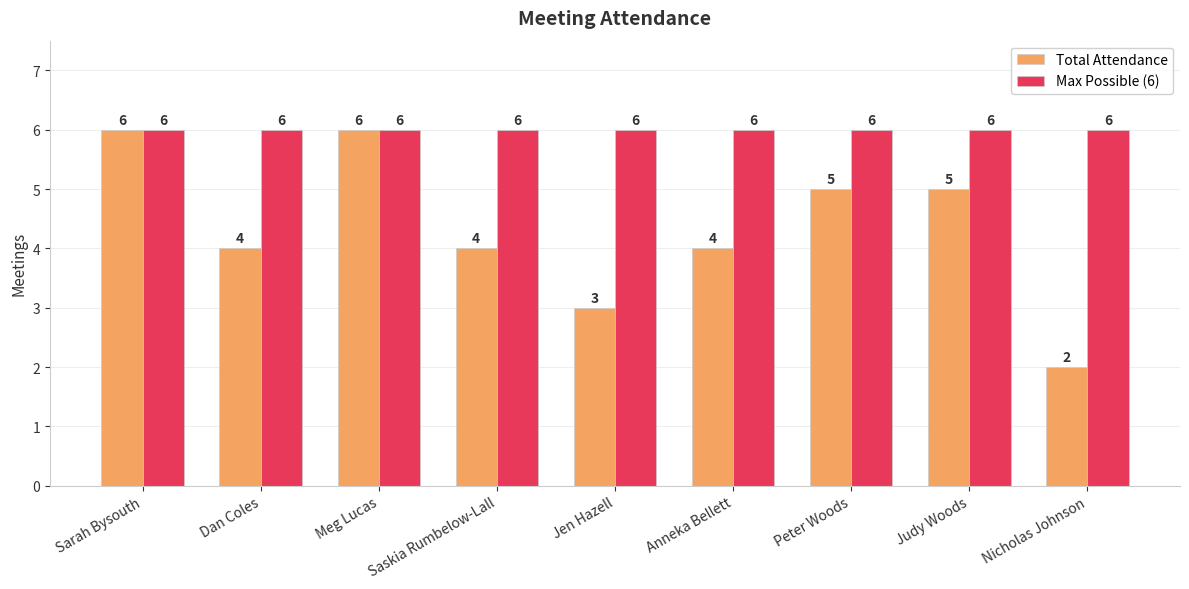

What is the highest value of the Total Attendance series?

6